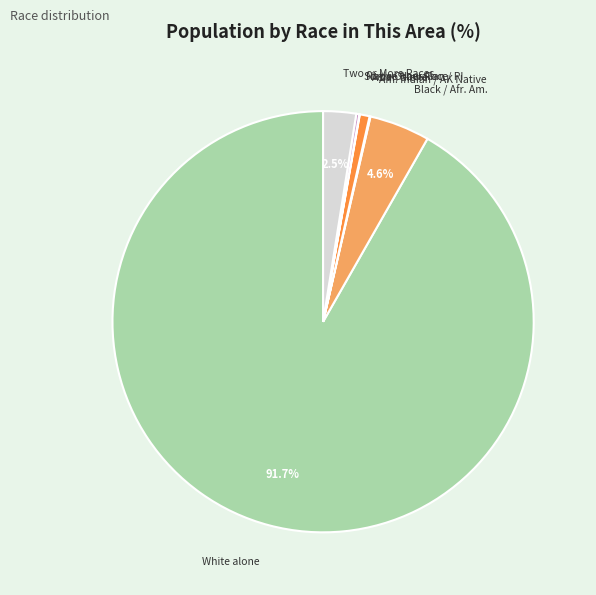

Is there a majority slice in this chart?

Yes